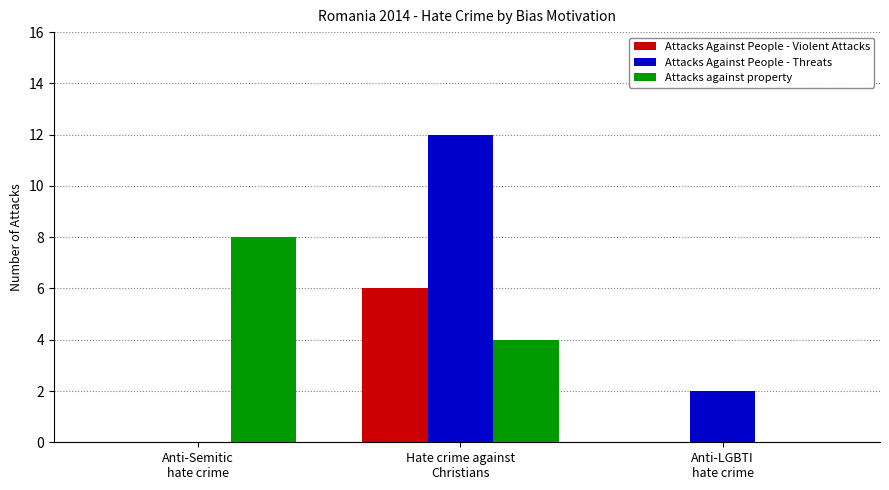

What is the difference between the Attacks Against People - Violent Attacks values at Hate crime against
Christians and Anti-Semitic
hate crime?

6